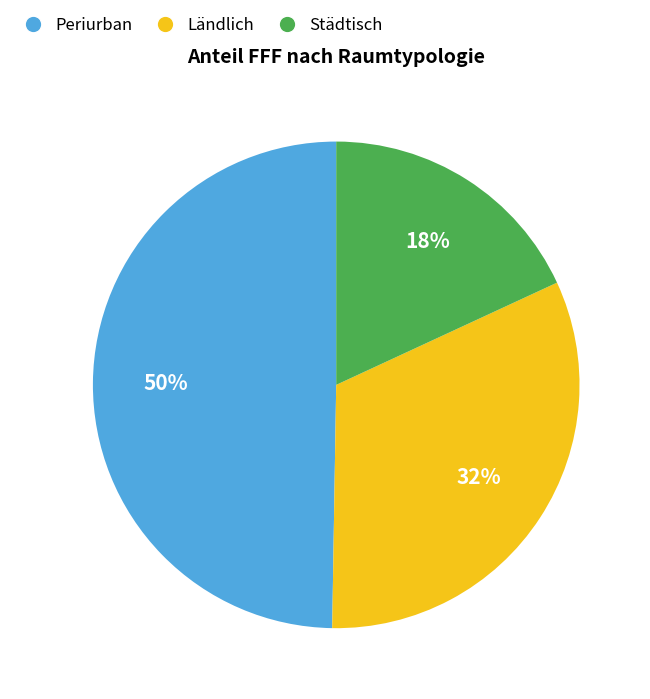

Do Periurban and Städtisch together represent more than half of the pie?

Yes